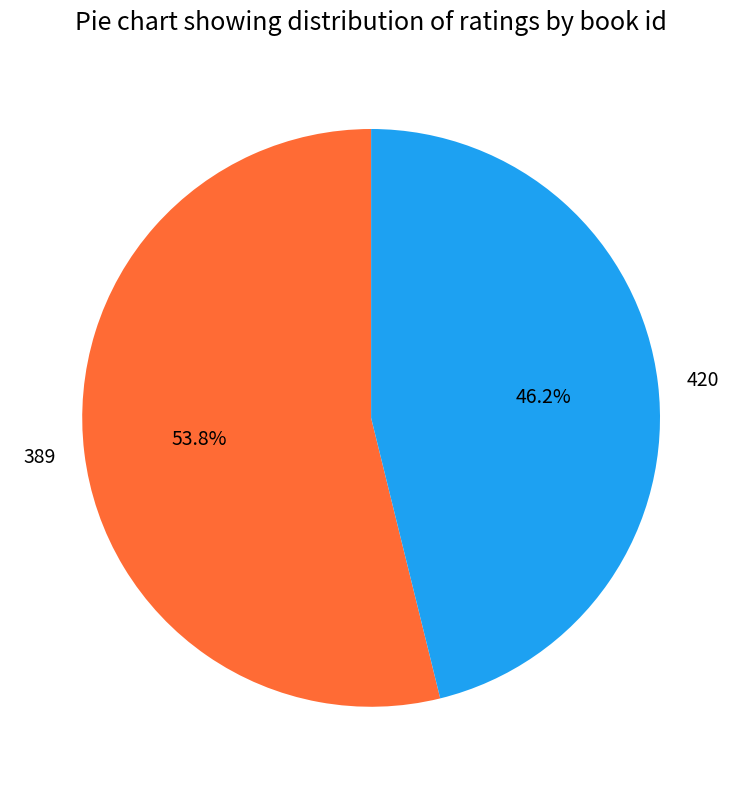

Which has a higher value, 420 or 389?

389